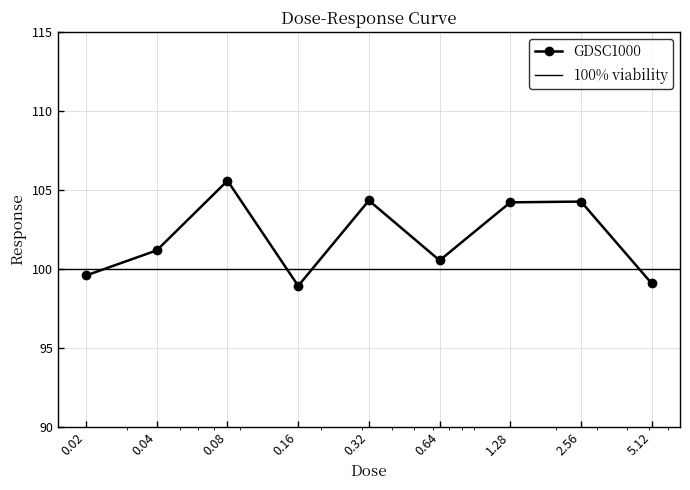

Reading left to right, list all the values displayed in this chart.

0.02=99.6	0.04=101.2	0.08=105.6	0.16=98.9	0.32=104.3	0.64=100.5	1.28=104.2	2.56=104.3	5.12=99.1